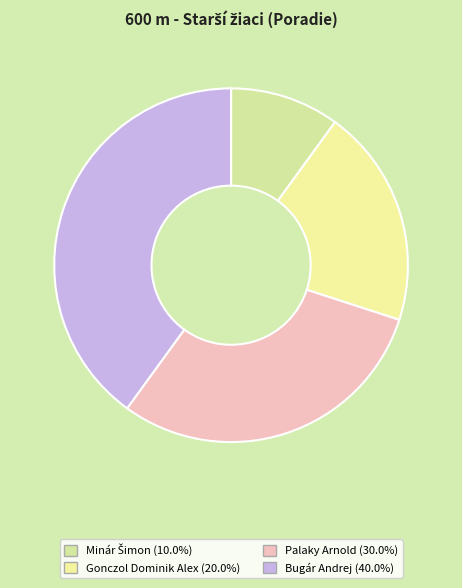

Does any single category account for the majority?

No